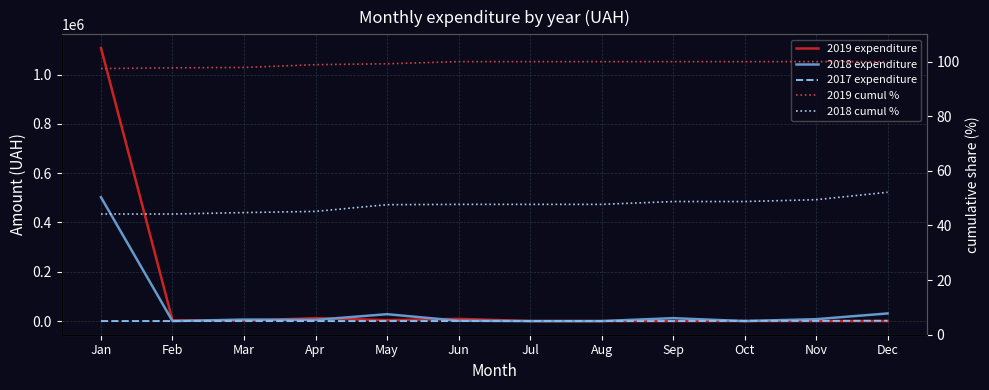

List the labels in order of 2019 expenditure value, smallest first.

Jul, Aug, Sep, Oct, Nov, Dec, Mar, Feb, May, Jun, Apr, Jan